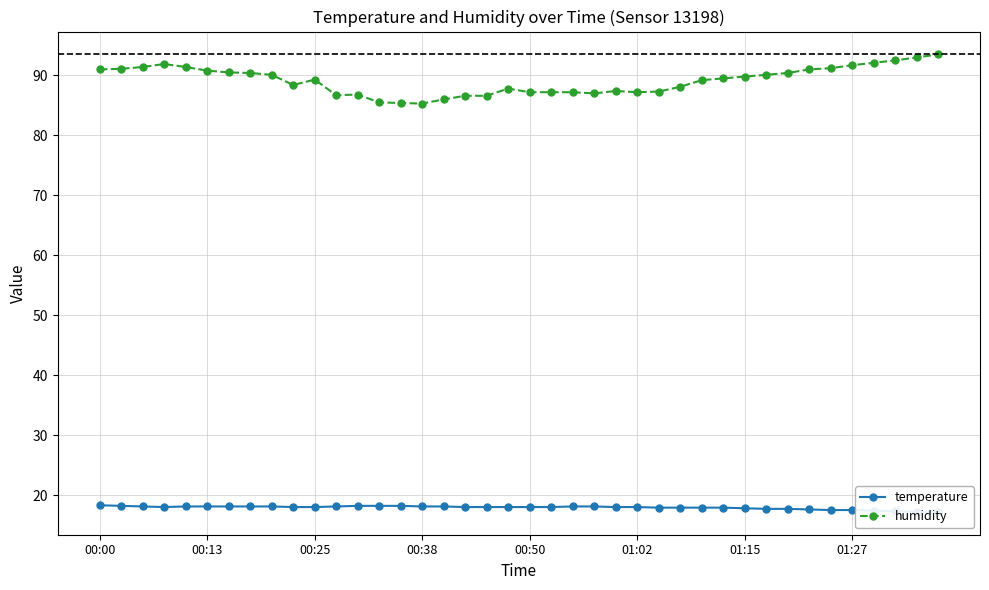

What is the average value of the humidity series?

89.1